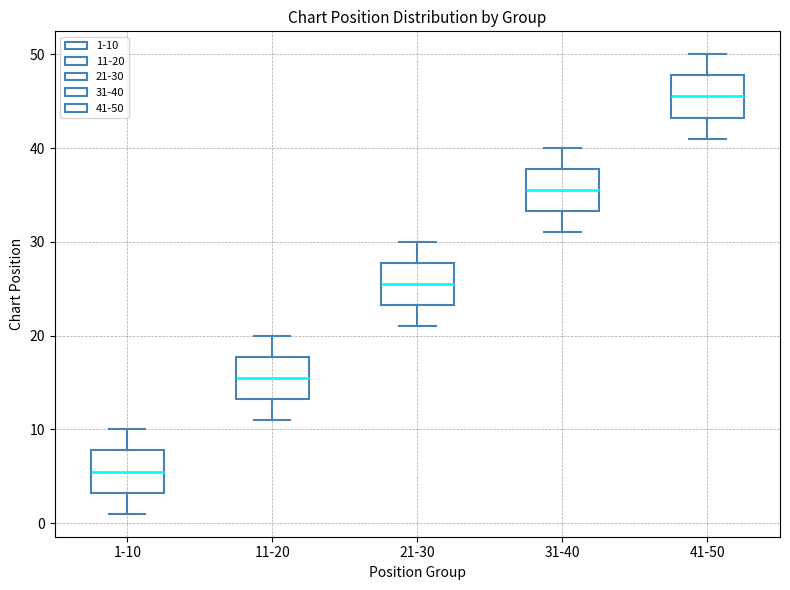

Reading left to right, read every box against the y-axis: the position of its median line, the range the box covers, and the ends of its whiskers. The values are not printed on the chart, so give them approximately, as read against the axis.

1-10: median 6, box 3 to 8, whiskers 1 to 10
11-20: median 16, box 13 to 18, whiskers 11 to 20
21-30: median 26, box 23 to 28, whiskers 21 to 30
31-40: median 36, box 33 to 38, whiskers 31 to 40
41-50: median 46, box 43 to 48, whiskers 41 to 50